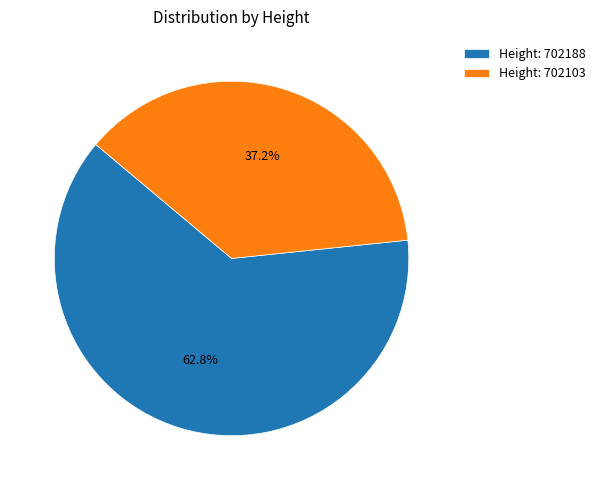

To the nearest percent, what is the difference between the largest and smallest slice percentages?

26%